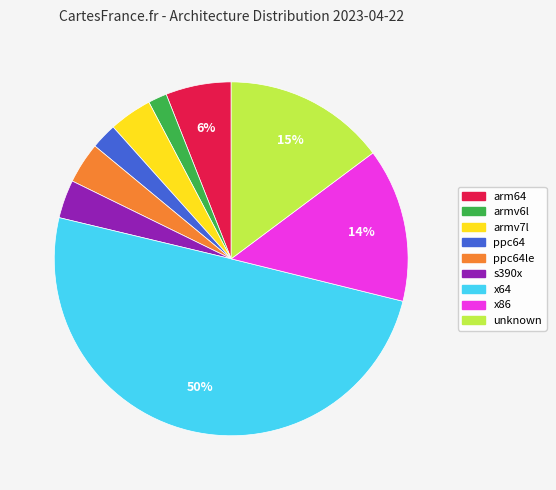

To the nearest percent, what portion does x64 represent?

50%